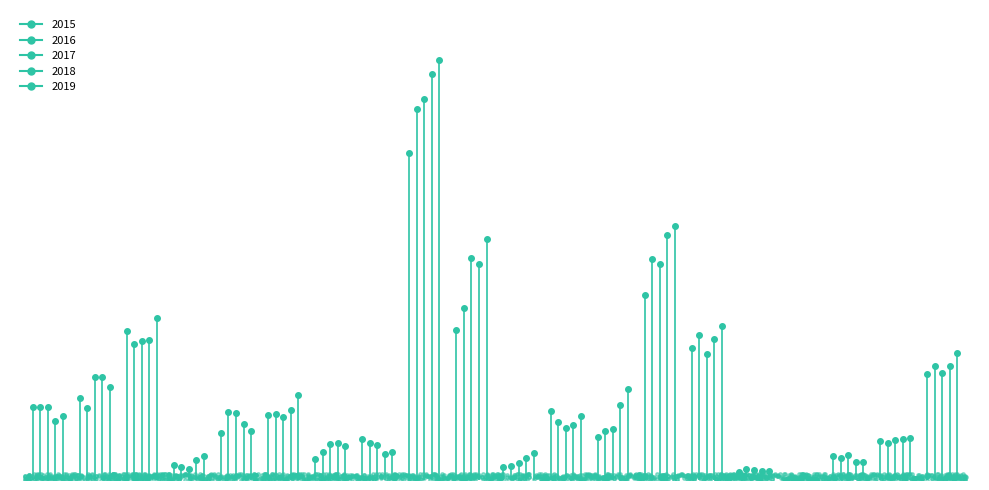

Count the number of categories in the chart.

20